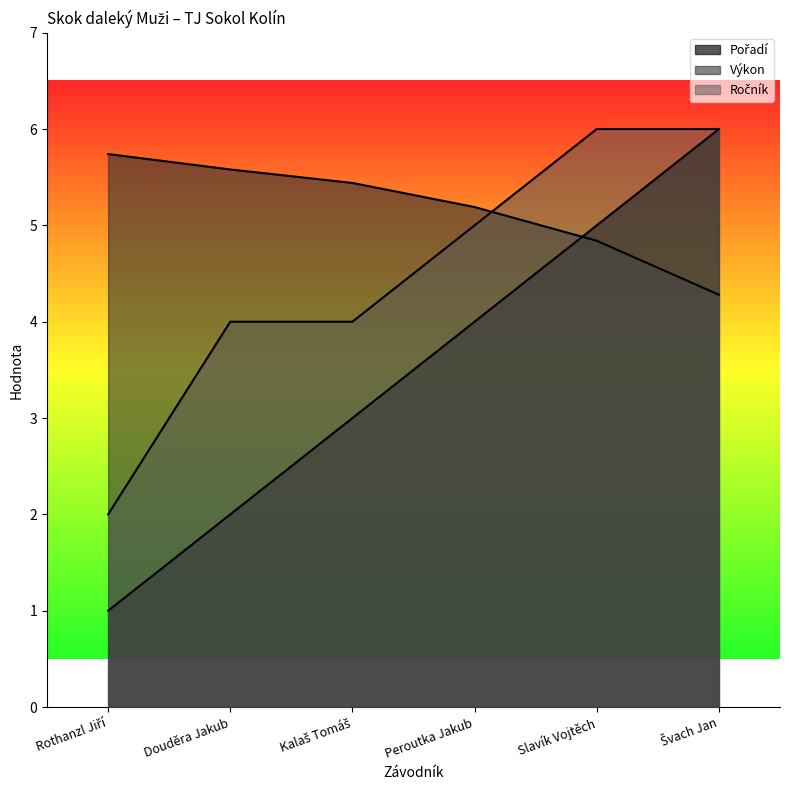

What is the label of the 6th point from the right?

Rothanzl Jiří